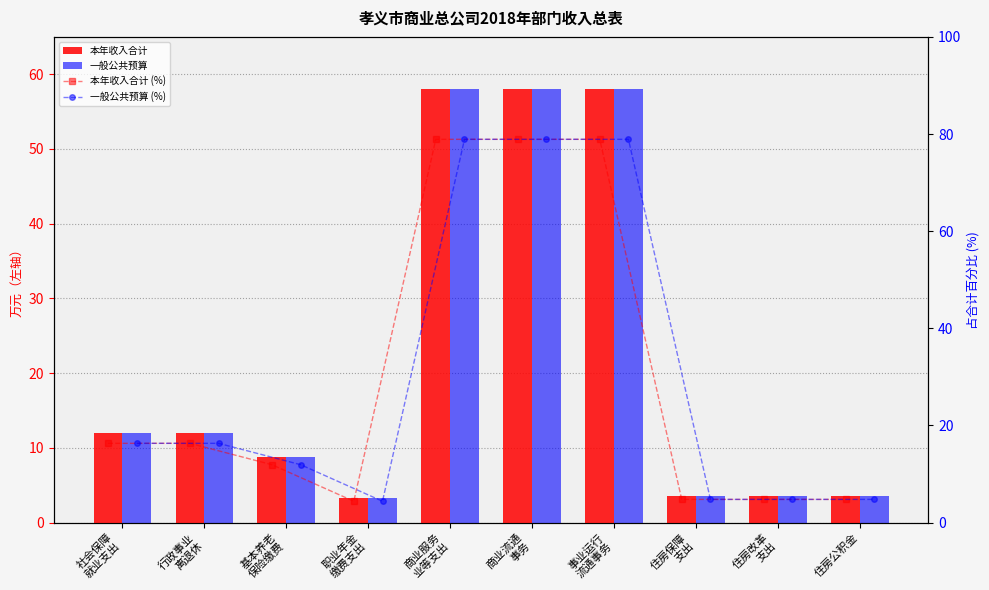

What is the value of the 本年收入合计 bar at the 2nd from the left?

12.0